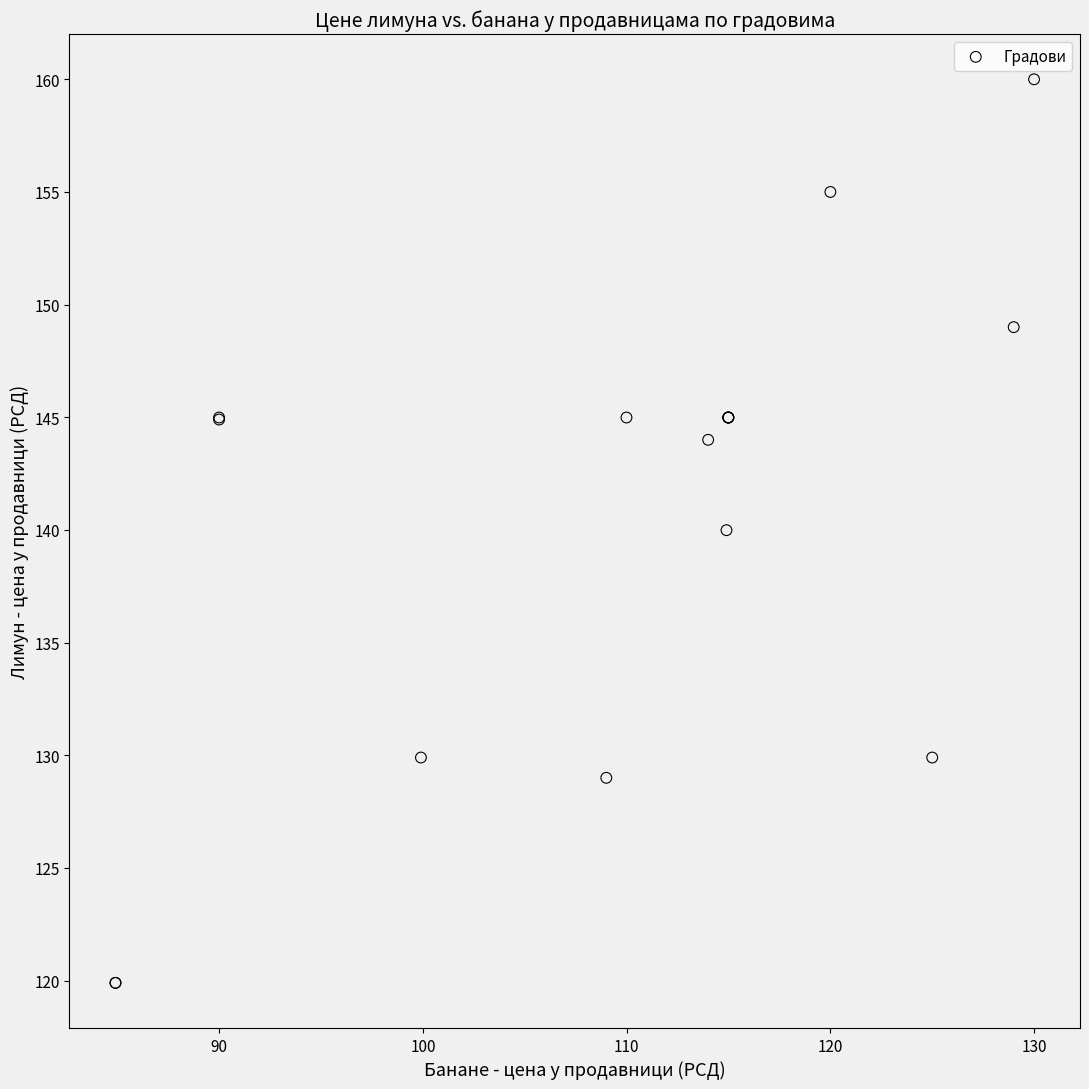

What Y value in the scatter plot is closest to 139?

140.0